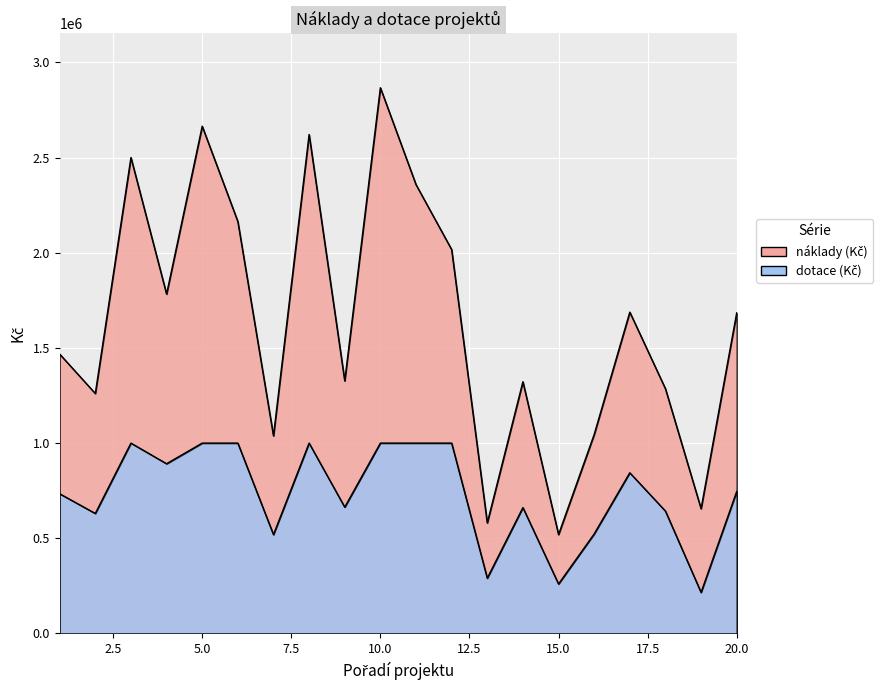

At which category is the sum across all series the highest?

10